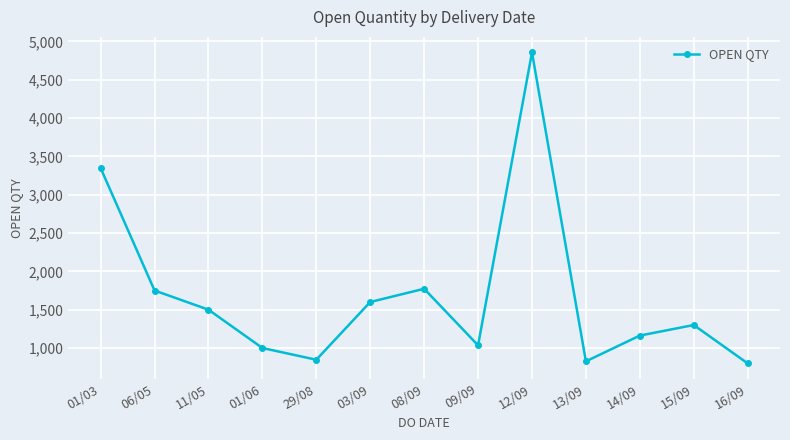

Reading left to right, what are all the values shown in this chart?

3347	1750	1500	1000	847	1600	1773	1035	4856	826	1162	1300	800